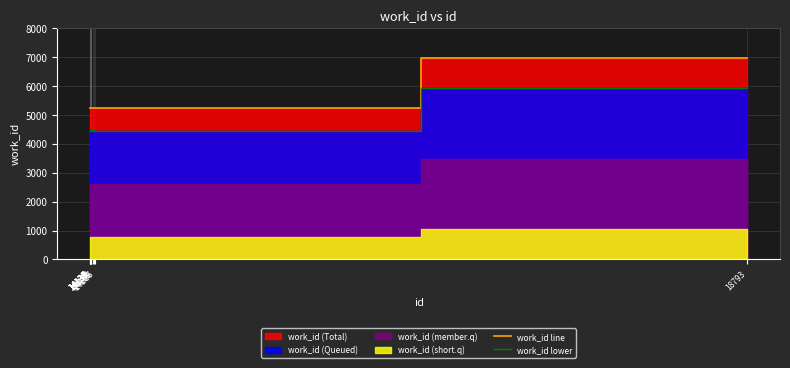

Is it true that work_id line equals 11214.8 at 18793?

False